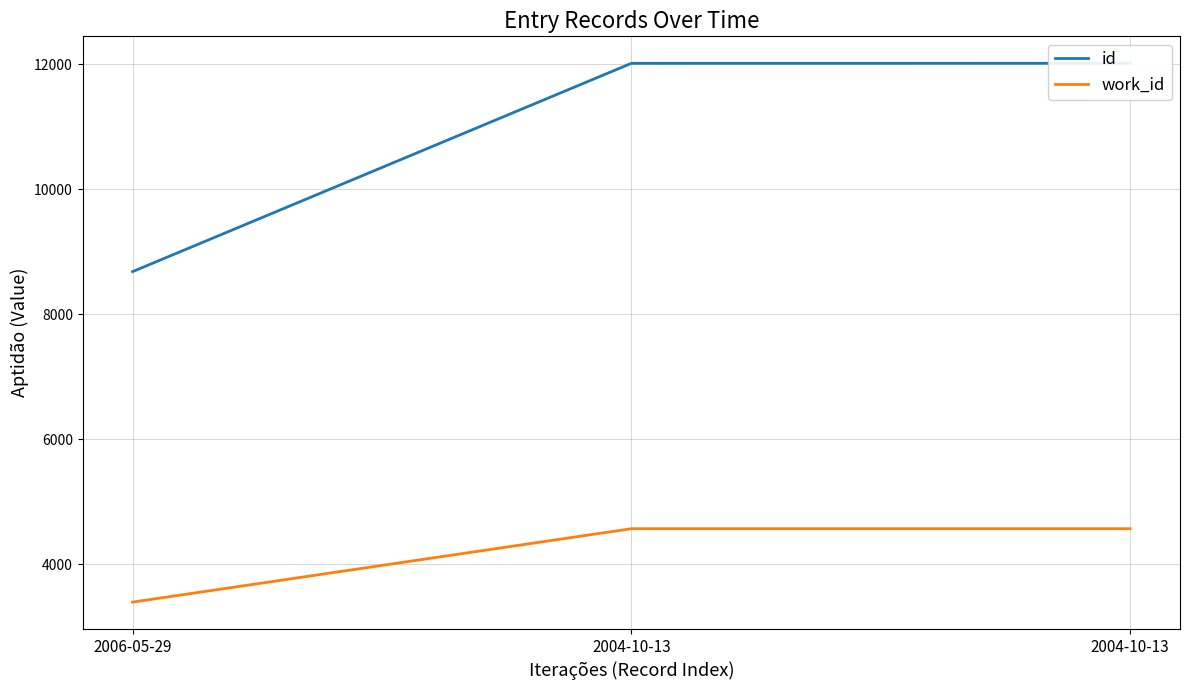

What is the minimum value shown in the chart?

3398